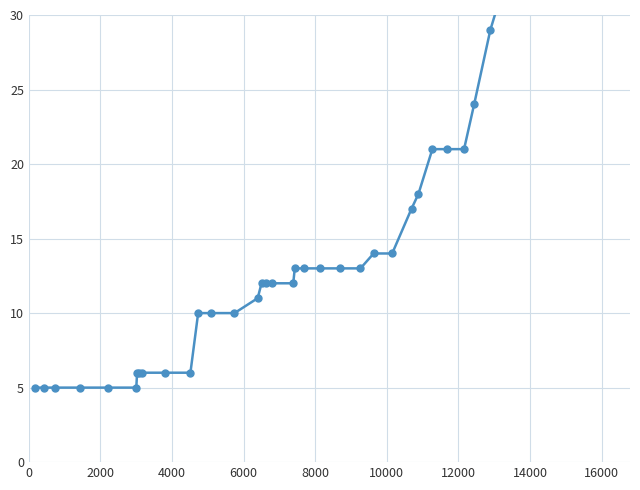

What is the smallest value displayed?

5